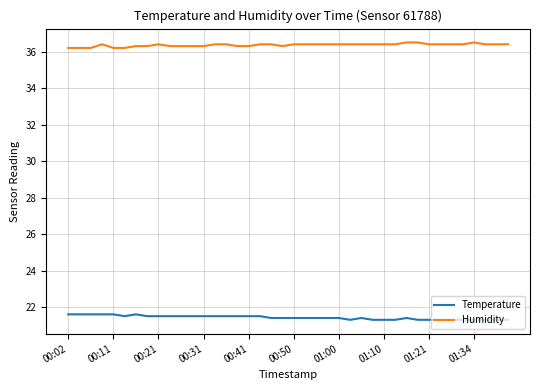

Which series has the largest total across all categories?

Humidity